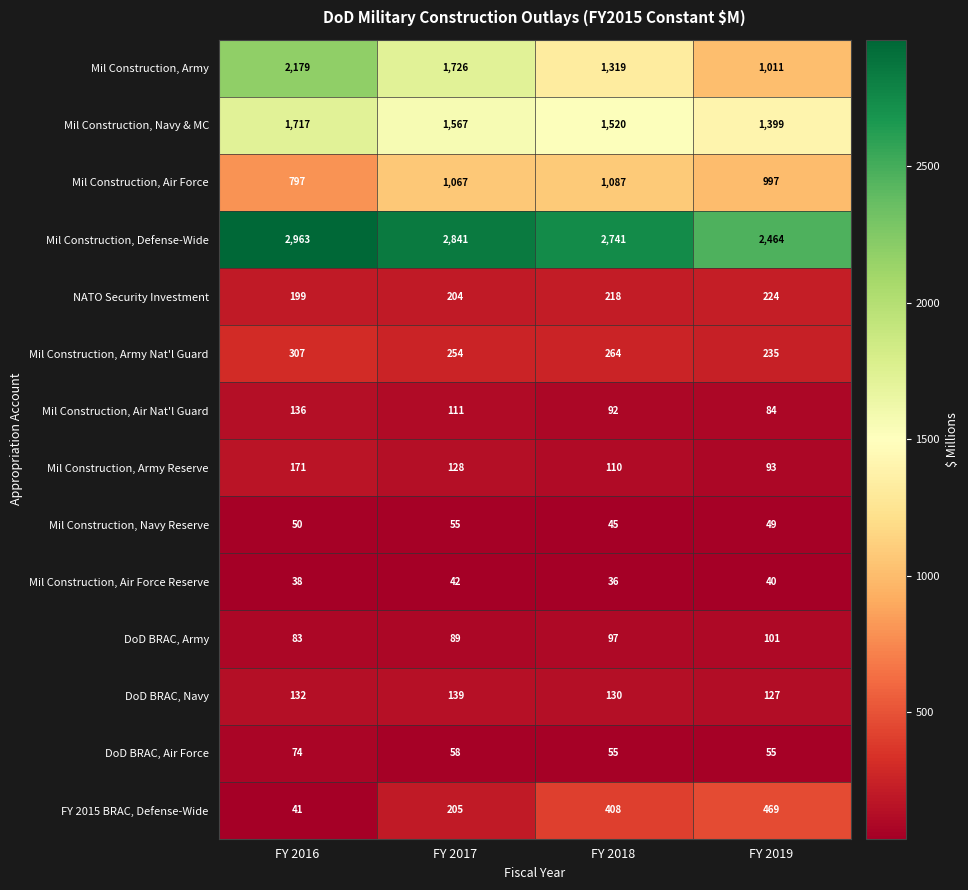

Is it true that DoD BRAC, Navy equals 127 at FY 2019?

True